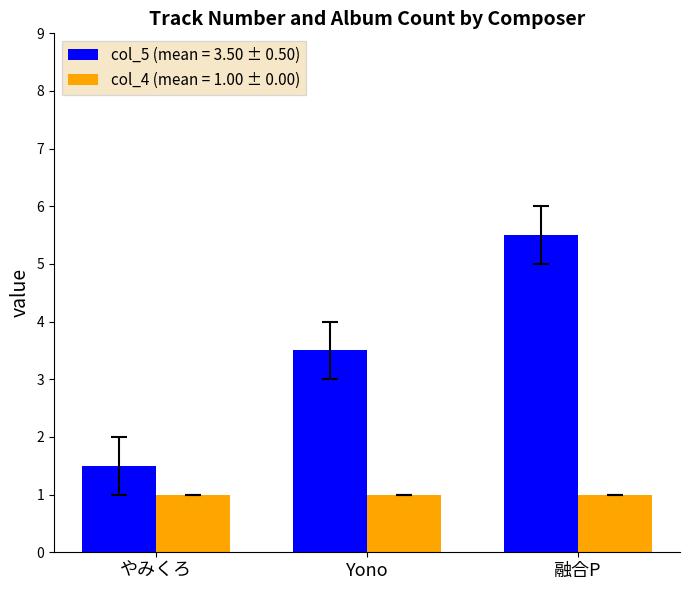

What is the minimum value shown in the chart?

1.0